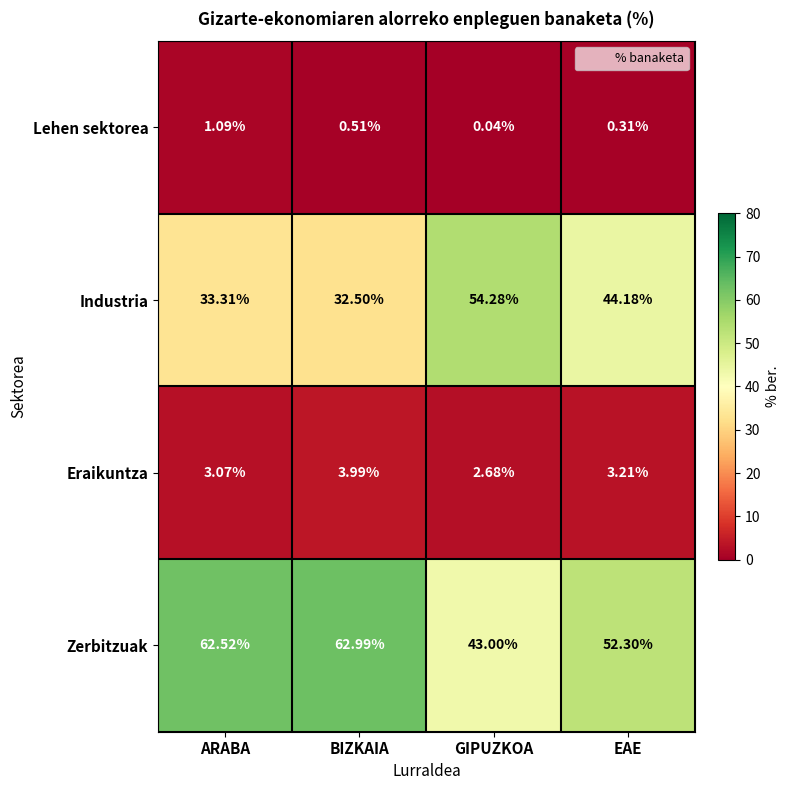

What is the difference between the highest and lowest values at ARABA?

61.4